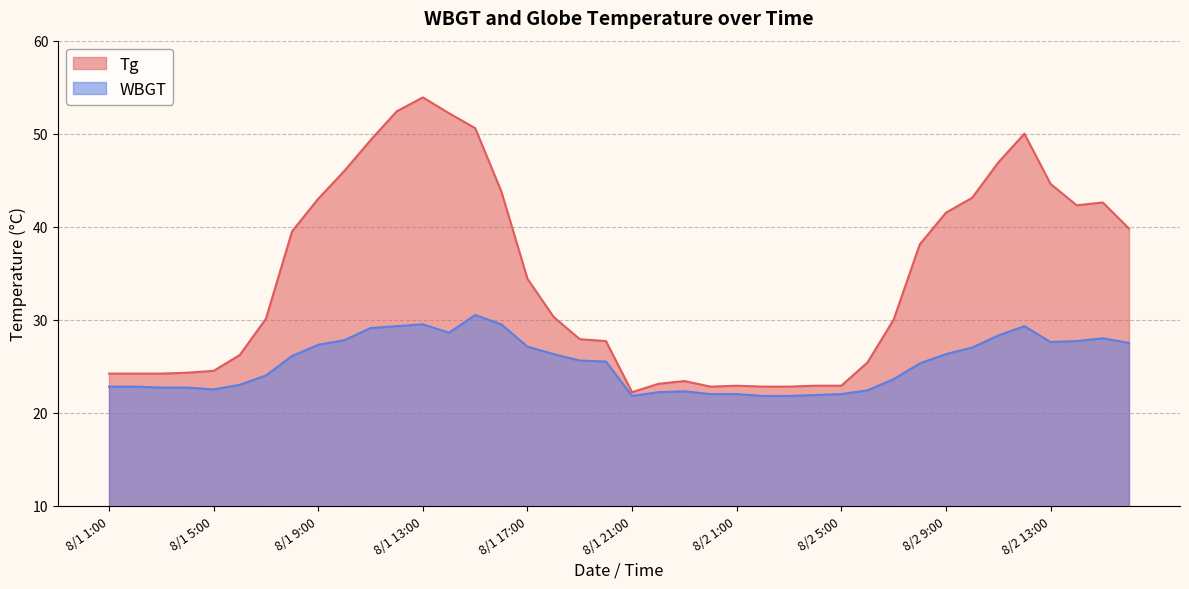

Between 8/1 23:00 and 8/2 11:00, which series saw the biggest shift?

Tg